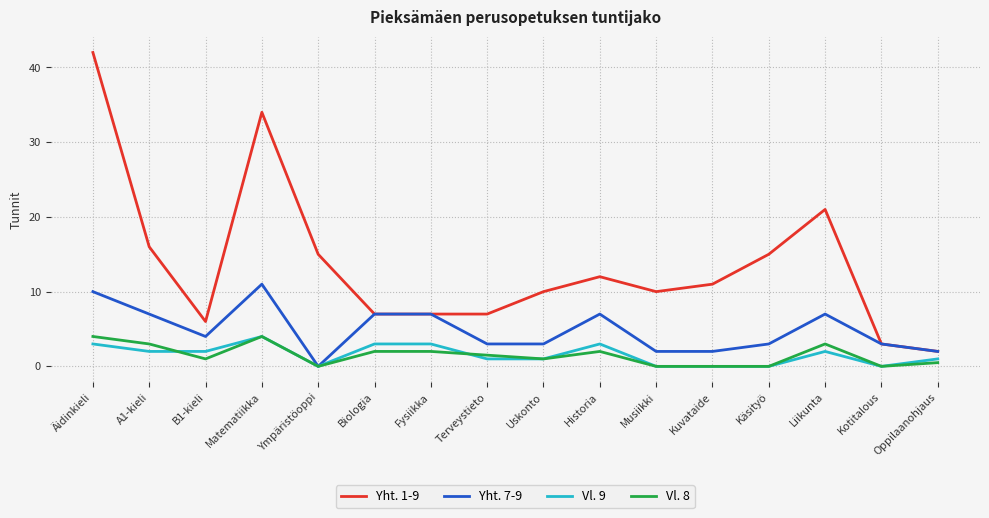

True or false: Yht. 1-9 and Vl. 8 intersect in this chart.

False